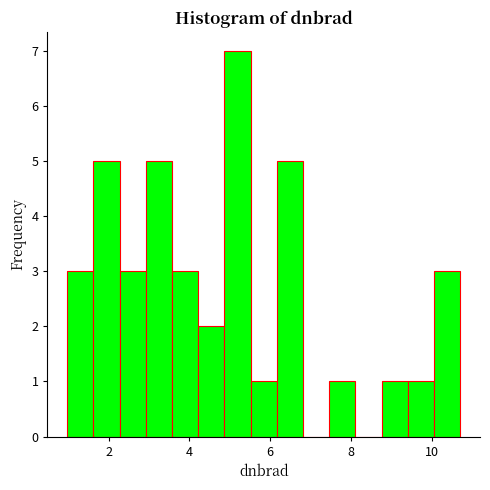

Read against the x-axis, roughly where is the centre of the tallest bar?

5.2